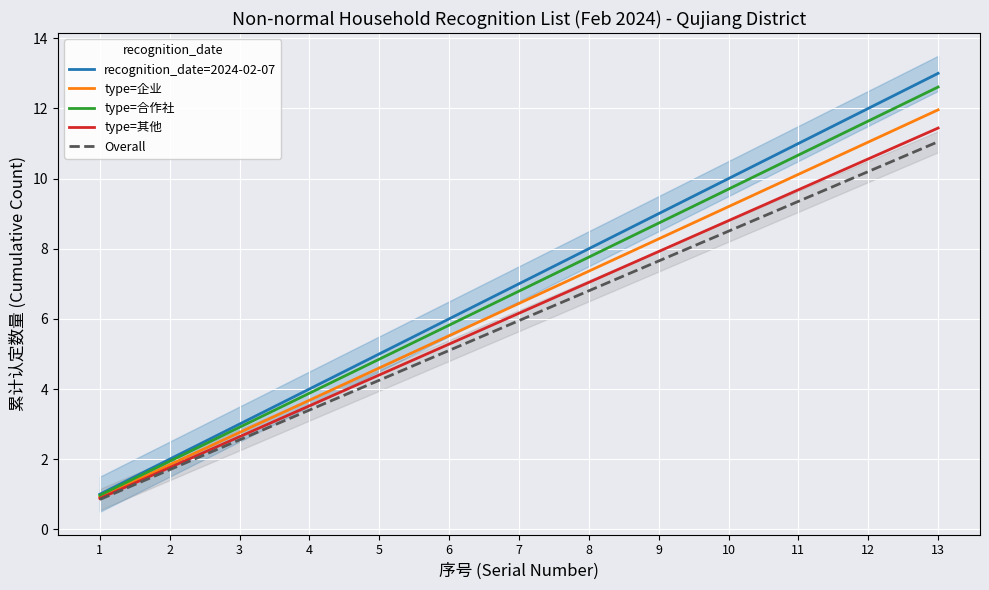

What is the total value across all series at 11?

50.8